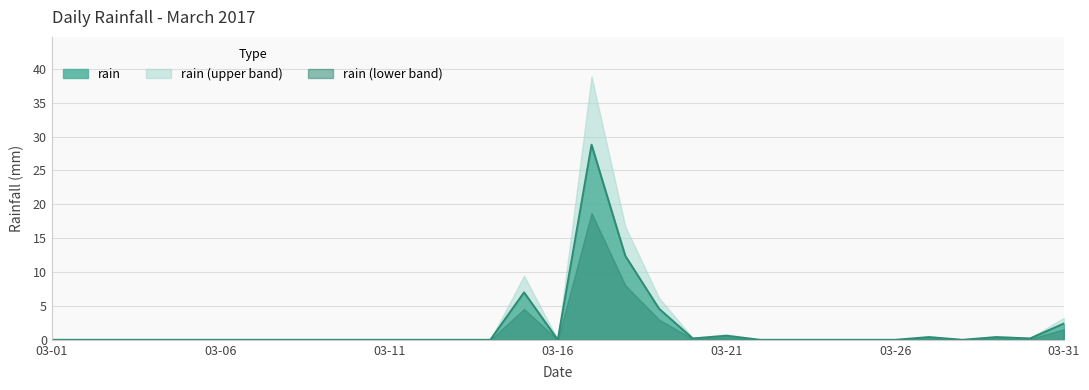

How many points are lower than both their immediate neighbors (excluding endpoints)?

4